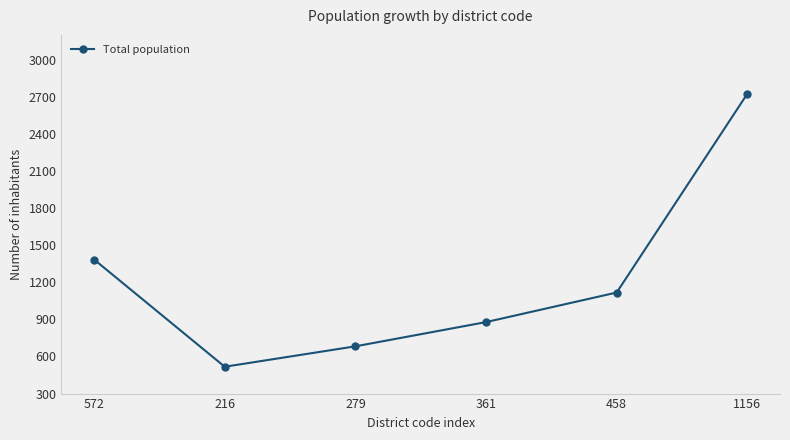

What position from the right is 572?

6